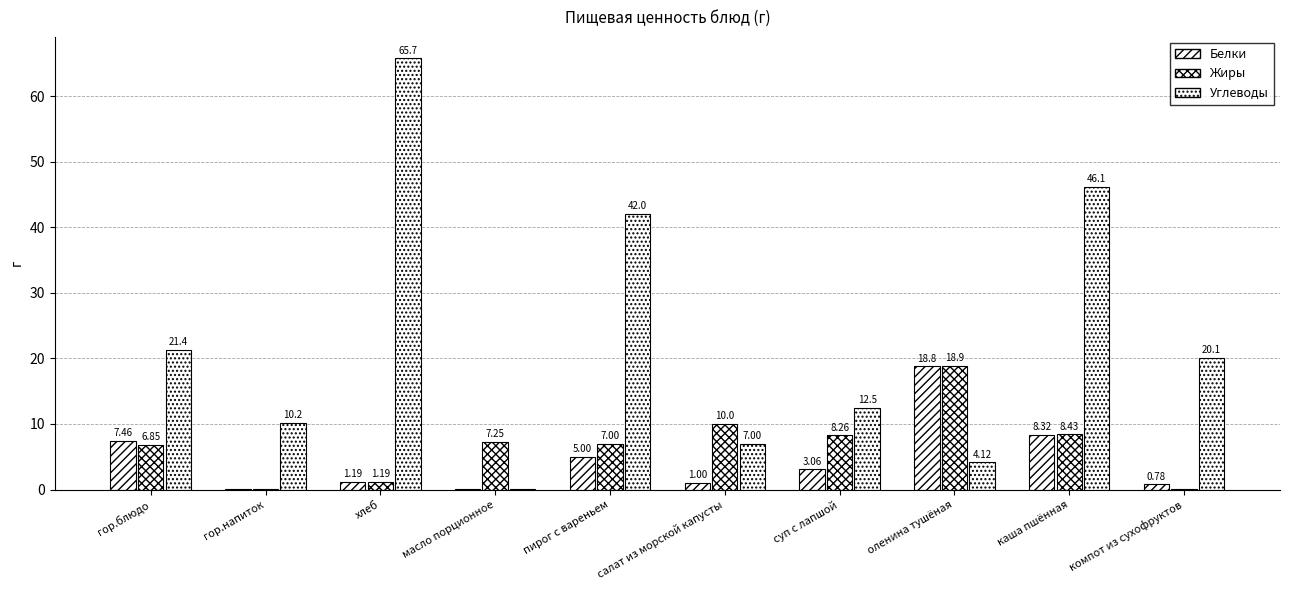

What is the value of the Белки bar at the 8th from the left?

18.8